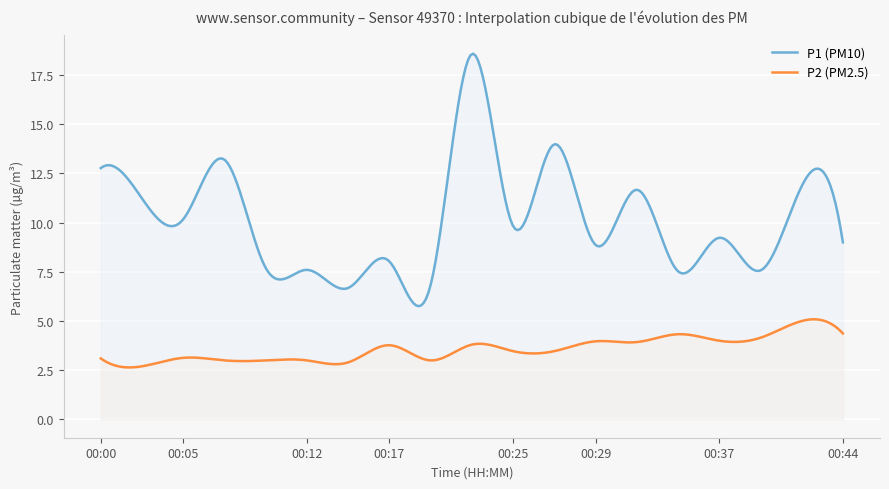

In P2, how many points are higher than both neighbors (excluding endpoints)?

6